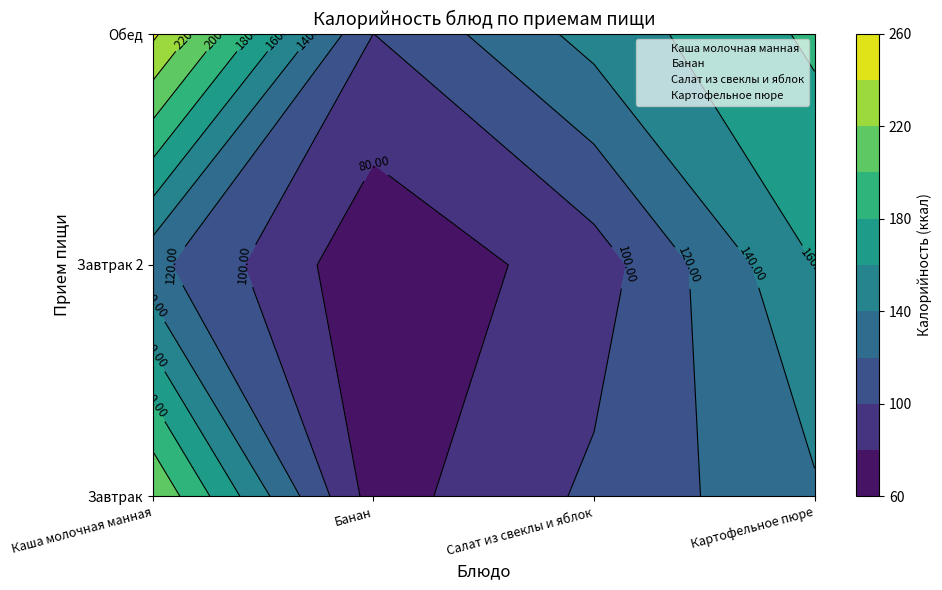

Rank the series by their average value, from highest to lowest.

Каша молочная манная, Картофельное пюре, Салат из свеклы и яблок, Банан